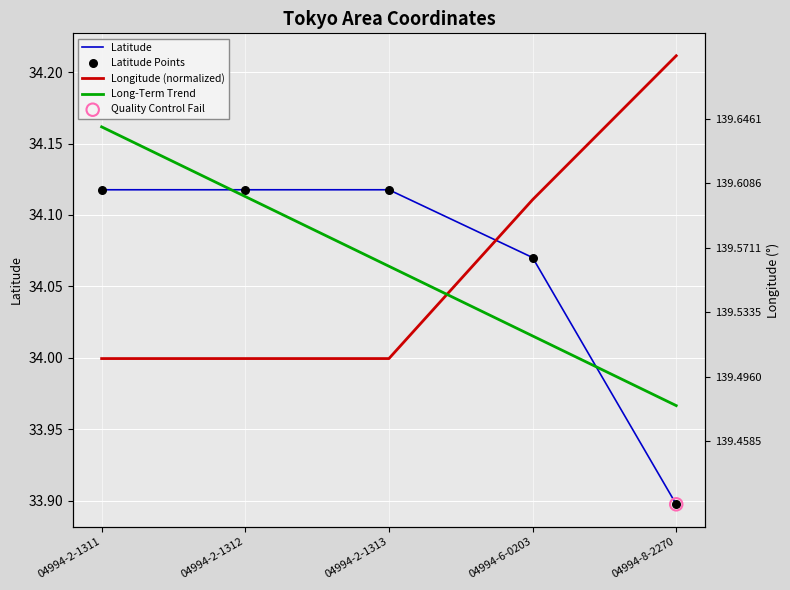

At which category is the sum across all series the highest?

04994-2-1311